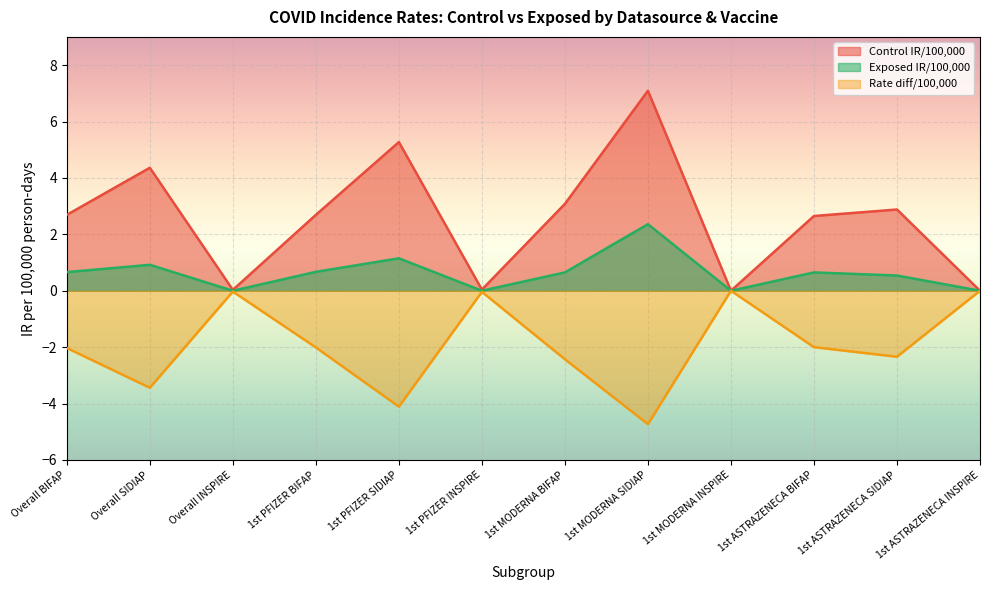

Reading right to left, extract all data points from this chart.

Control IR/100,000: 0.0	2.9	2.6	0.0	7.1	3.1	0.0	5.3	2.7	0.0	4.4	2.7
Exposed IR/100,000: 0.0	0.5	0.7	0.0	2.4	0.7	0.0	1.1	0.7	0.0	0.9	0.7
Rate diff/100,000: 0.0	-2.3	-2.0	0.0	-4.7	-2.4	-0.0	-4.1	-2.0	-0.0	-3.4	-2.0